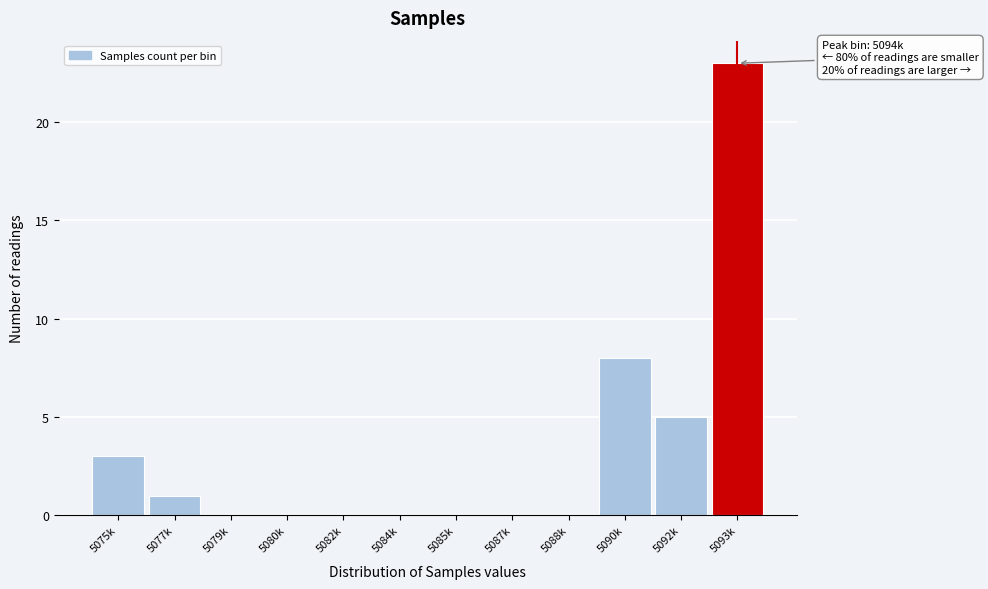

Reading right to left, transcribe all the data shown in this chart.

5093k=23	5092k=5	5090k=8	5088k=0	5087k=0	5085k=0	5084k=0	5082k=0	5080k=0	5079k=0	5077k=1	5075k=3